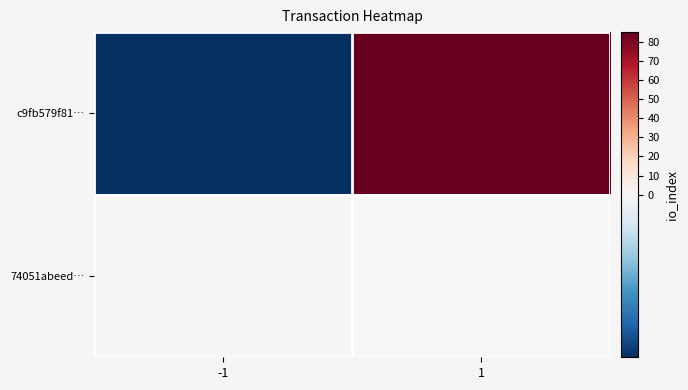

What is the difference between the highest and lowest values at -1?

2